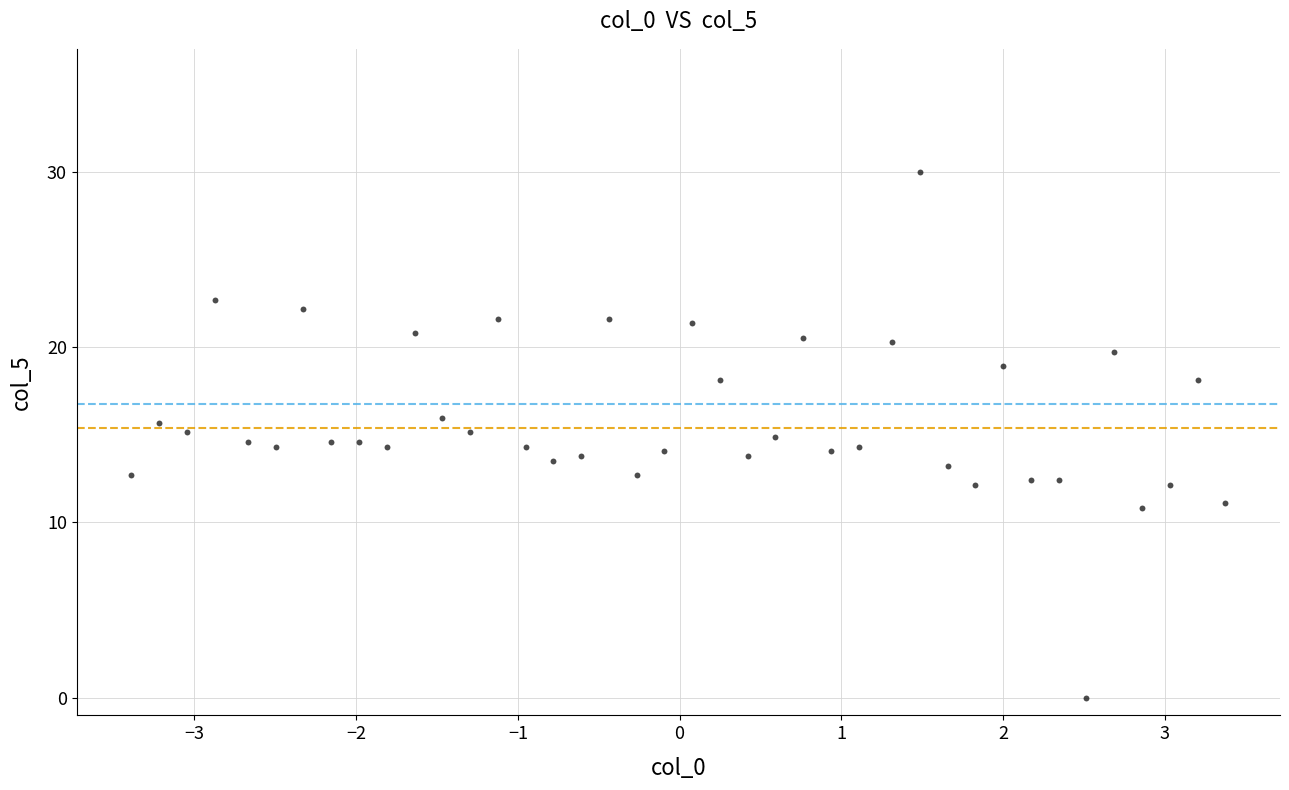

What is the range of Y values (max minus min)?

30.0